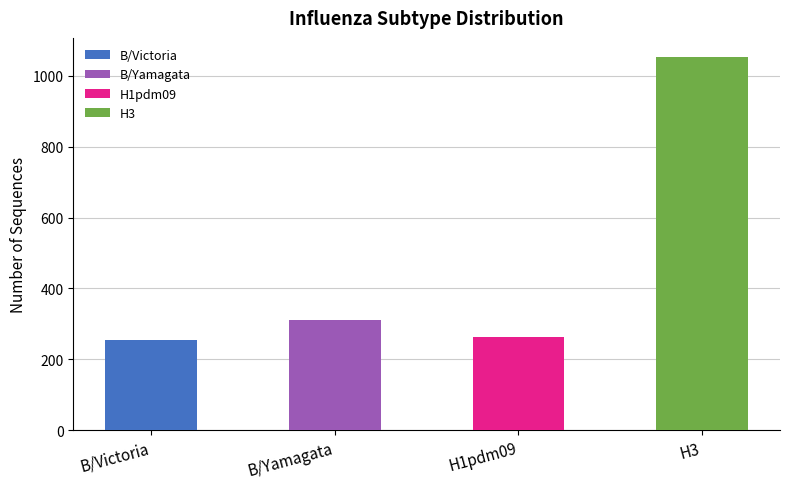

What are all the series names shown in the legend?

B/Victoria, B/Yamagata, H1pdm09, H3